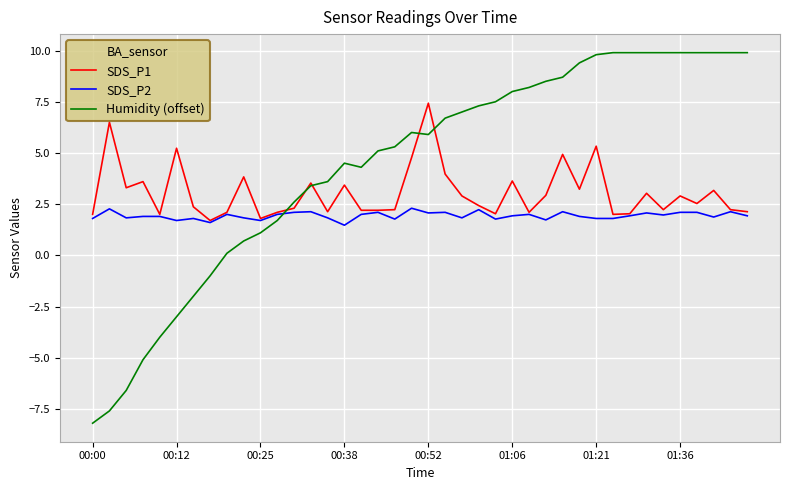

What is the maximum value shown in the chart?

9.9